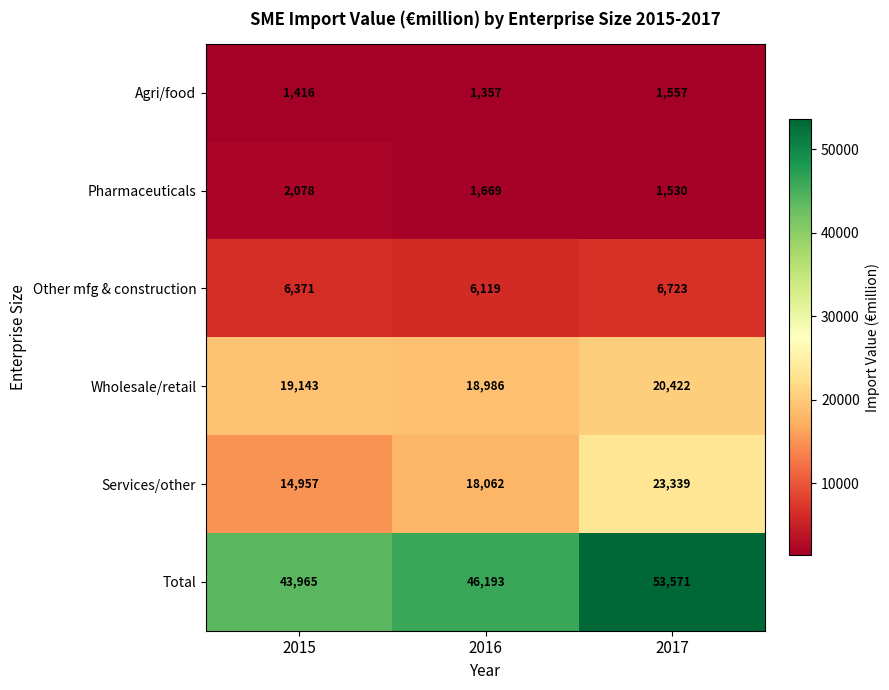

What is the total value across all series at 2016?

92386